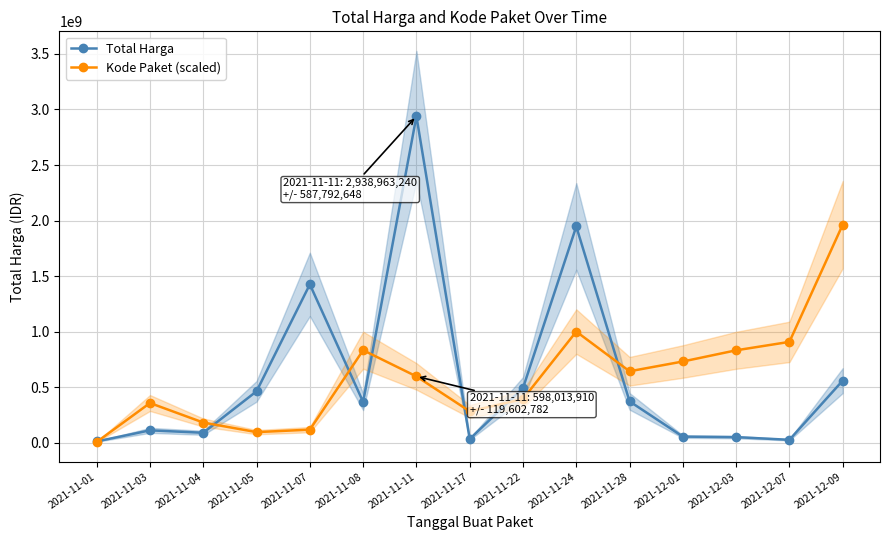

Which series has the largest range (max minus min)?

Total Harga